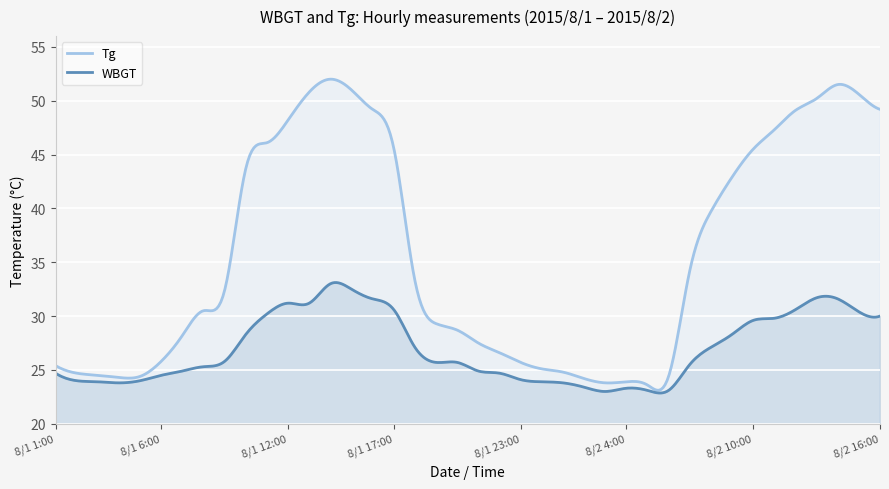

Reading left to right, transcribe all the data shown in this chart.

WBGT: 8/1 1:00=24.7	8/1 2:00=24.0	8/1 3:00=23.9	8/1 4:00=23.8	8/1 5:00=24.0	8/1 6:00=24.5	8/1 7:00=24.9	8/1 8:00=25.3	8/1 9:00=25.8	8/1 10:00=28.3	8/1 11:00=30.2	8/1 12:00=31.2	8/1 13:00=31.2	8/1 14:00=33.0	8/1 15:00=32.5	8/1 16:00=31.6	8/1 17:00=30.6	8/1 18:00=27.1	8/1 19:00=25.7	8/1 20:00=25.7	8/1 21:00=24.9	8/1 22:00=24.7	8/1 23:00=24.1	8/1 24:00=23.9	8/2 1:00=23.8	8/2 2:00=23.4	8/2 3:00=23.0	8/2 4:00=23.3	8/2 5:00=23.1	8/2 6:00=23.1	8/2 7:00=25.5	8/2 8:00=27.1	8/2 9:00=28.3	8/2 10:00=29.6	8/2 11:00=29.8	8/2 12:00=30.6	8/2 13:00=31.7	8/2 14:00=31.6	8/2 15:00=30.4	8/2 16:00=30.0
Tg: 8/1 1:00=25.4	8/1 2:00=24.7	8/1 3:00=24.5	8/1 4:00=24.3	8/1 5:00=24.4	8/1 6:00=25.8	8/1 7:00=28.2	8/1 8:00=30.5	8/1 9:00=32.4	8/1 10:00=43.7	8/1 11:00=46.1	8/1 12:00=48.2	8/1 13:00=50.8	8/1 14:00=52.0	8/1 15:00=51.0	8/1 16:00=49.2	8/1 17:00=45.6	8/1 18:00=33.3	8/1 19:00=29.3	8/1 20:00=28.7	8/1 21:00=27.5	8/1 22:00=26.6	8/1 23:00=25.7	8/1 24:00=25.1	8/2 1:00=24.8	8/2 2:00=24.2	8/2 3:00=23.8	8/2 4:00=23.9	8/2 5:00=23.6	8/2 6:00=24.4	8/2 7:00=34.2	8/2 8:00=39.7	8/2 9:00=42.9	8/2 10:00=45.5	8/2 11:00=47.3	8/2 12:00=49.1	8/2 13:00=50.2	8/2 14:00=51.5	8/2 15:00=50.6	8/2 16:00=49.2